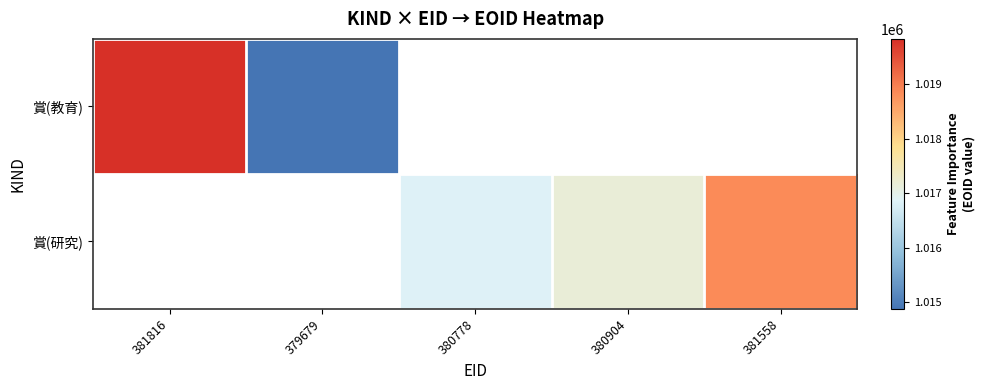

Read the 賞(研究) value at 380778.

1016835.0